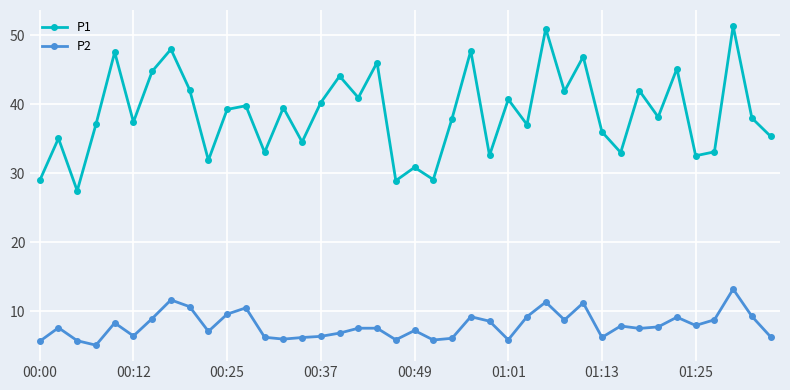

How many lines are shown in the chart?

2